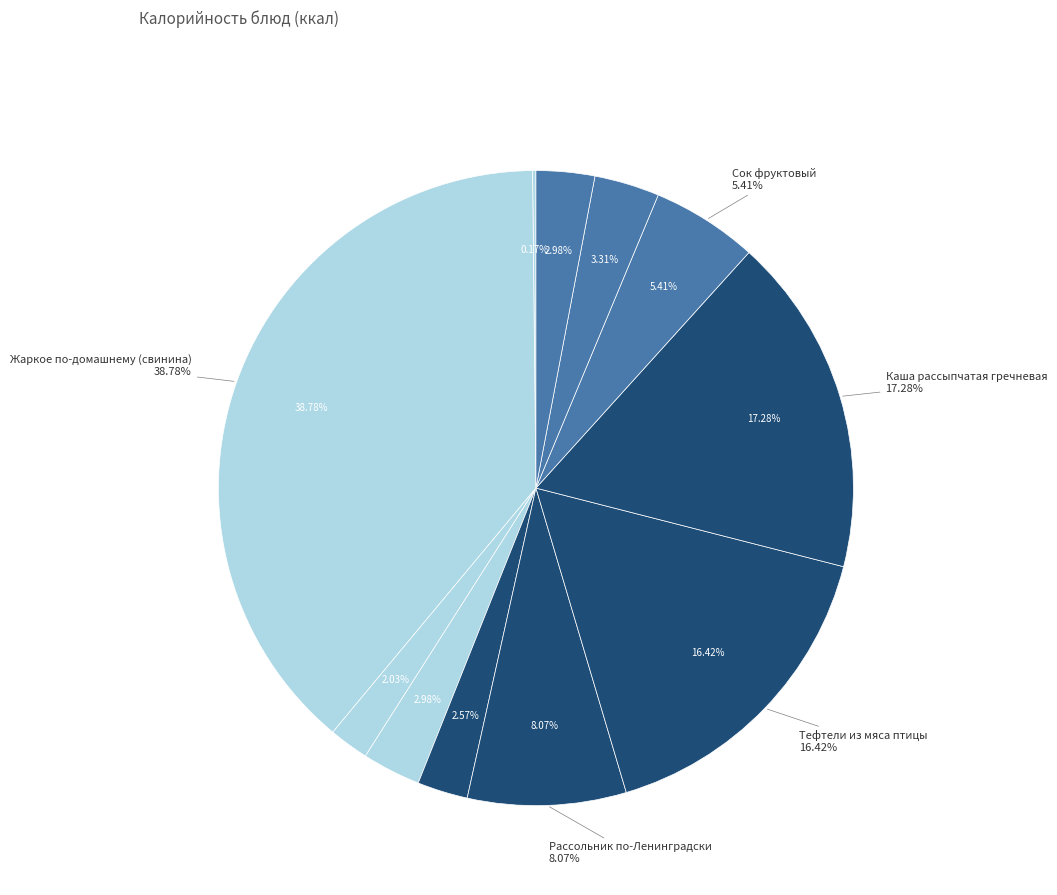

The Чай с сахаром slice represents 2% of the pie. True or false?

True